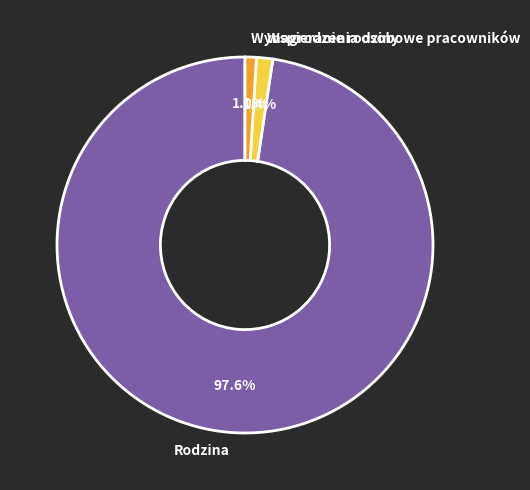

What is the largest slice in the pie chart?

Rodzina